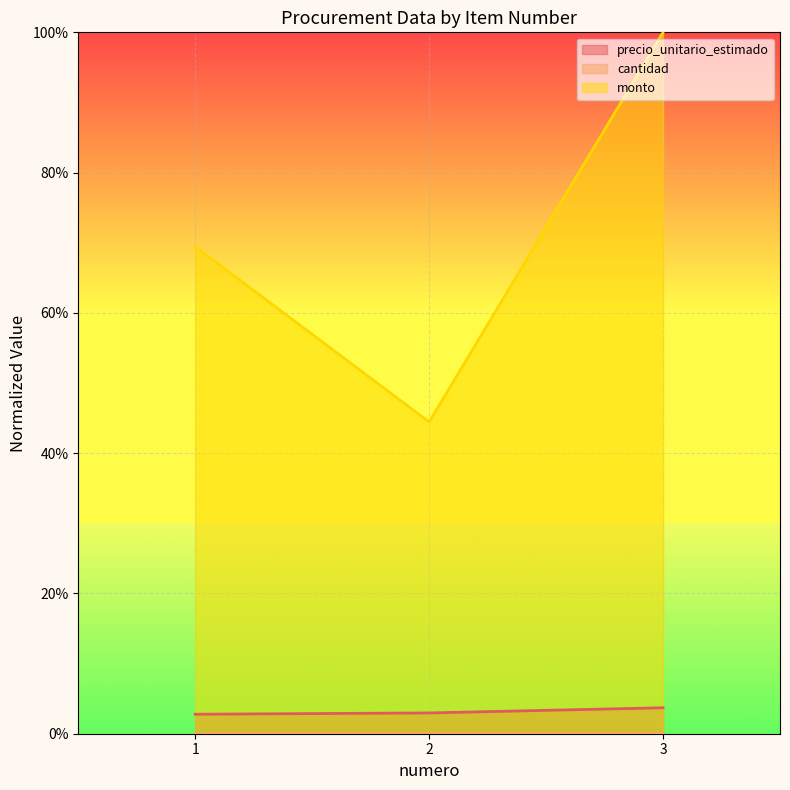

What is the spread (max minus min) of values at 3?

1.0